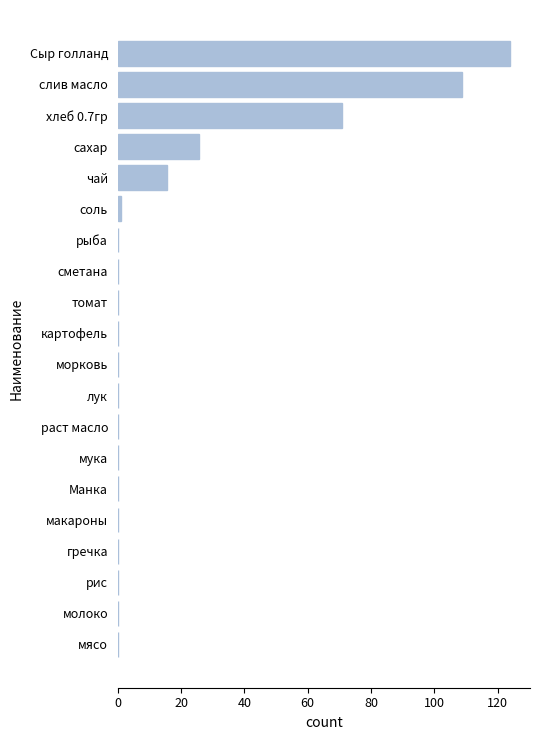

What is the ratio of the value at хлеб 0.7гр to the value at сахар?

2.8